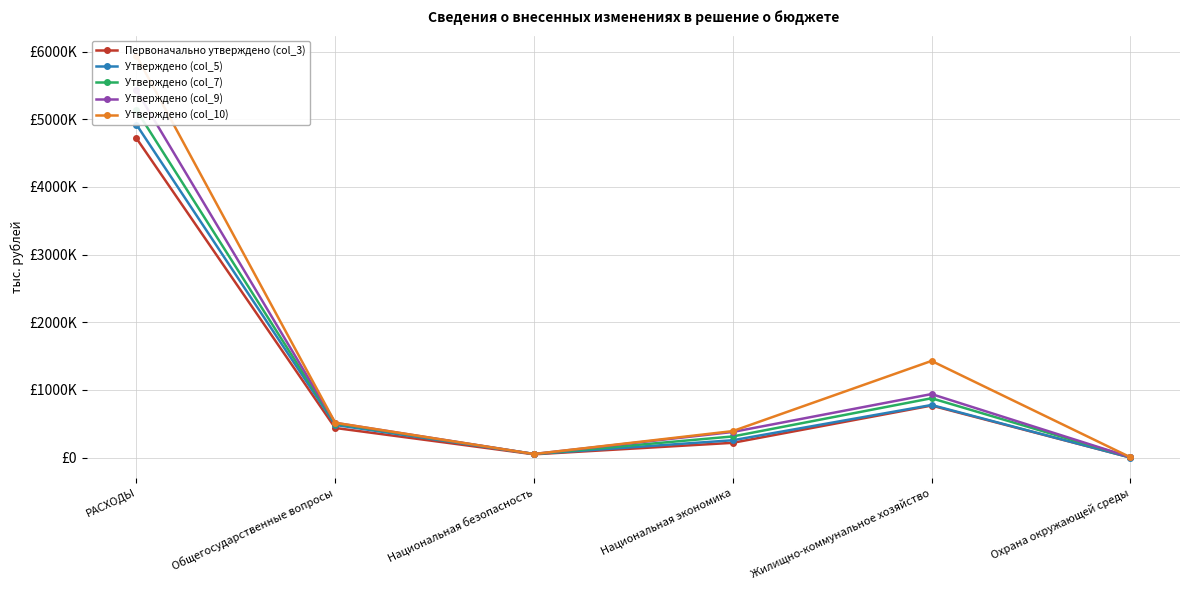

Rank the series by their maximum value, from lowest to highest.

Первоначально утверждено (col_3), Утверждено (col_5), Утверждено (col_7), Утверждено (col_9), Утверждено (col_10)